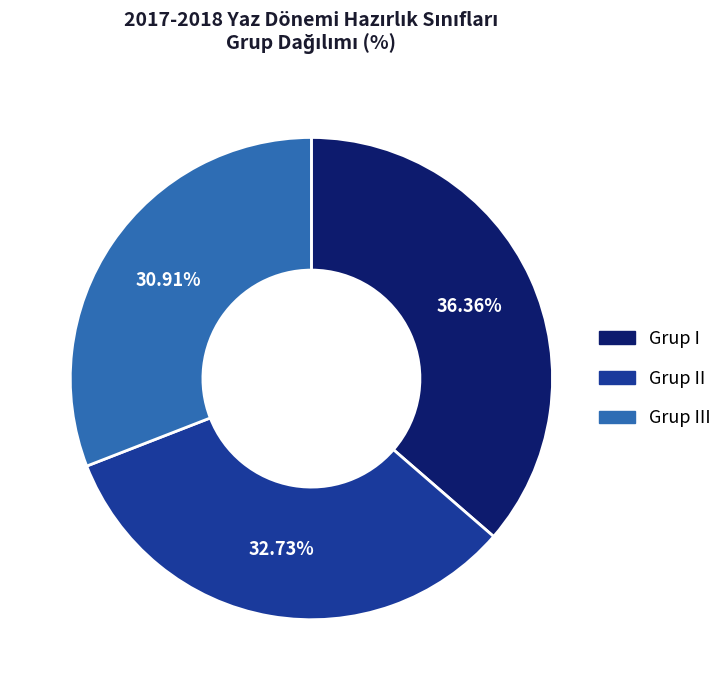

Does any single category account for the majority?

No